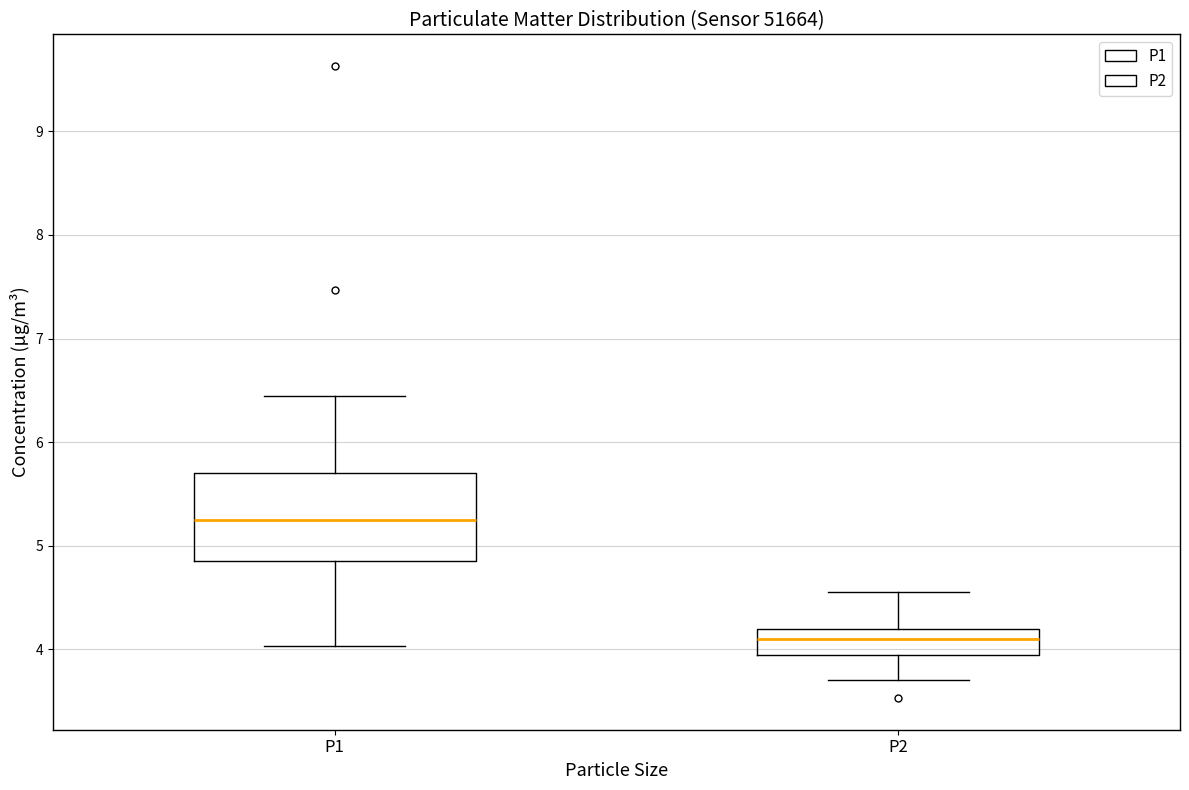

Where is the lower edge of the box for P1 on the y-axis? The values are not printed on the chart, so give them approximately, as read against the axis.

4.9